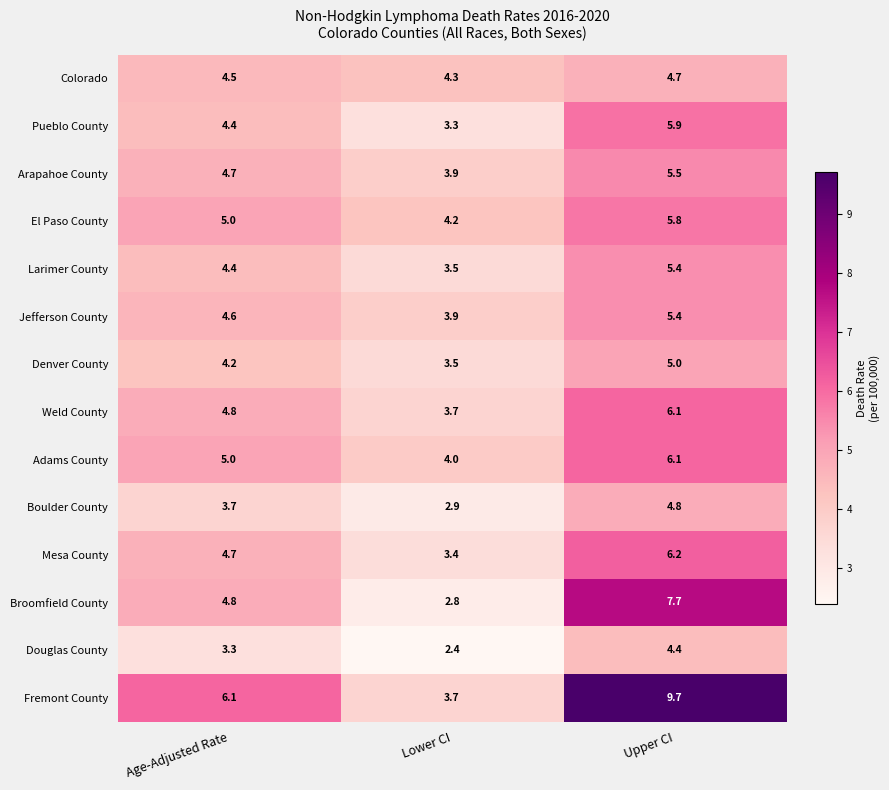

Which label corresponds to the smallest value in the chart?

Lower CI